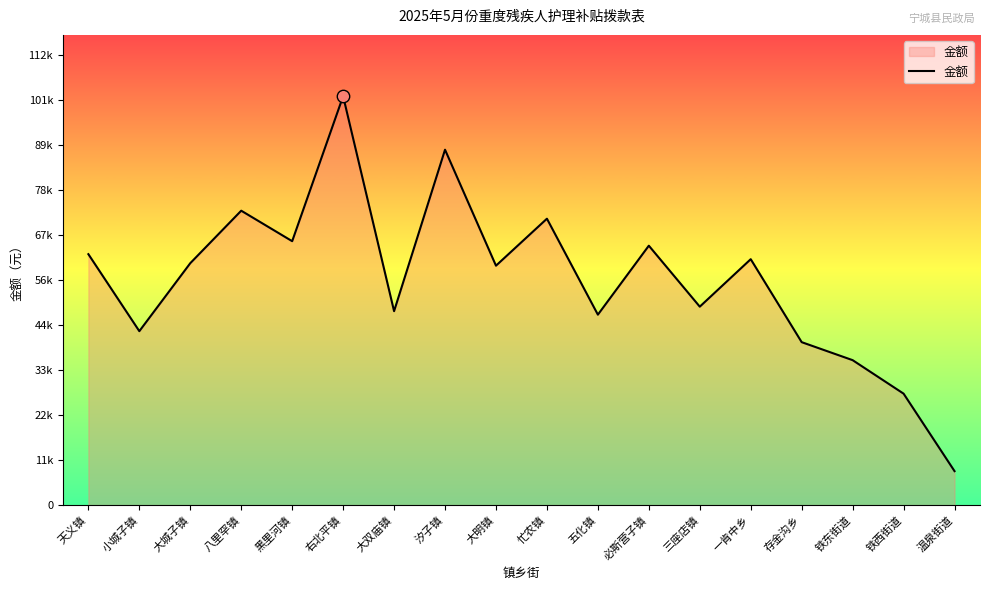

What is the change in value from 忙农镇 to 温泉街道?

-63125